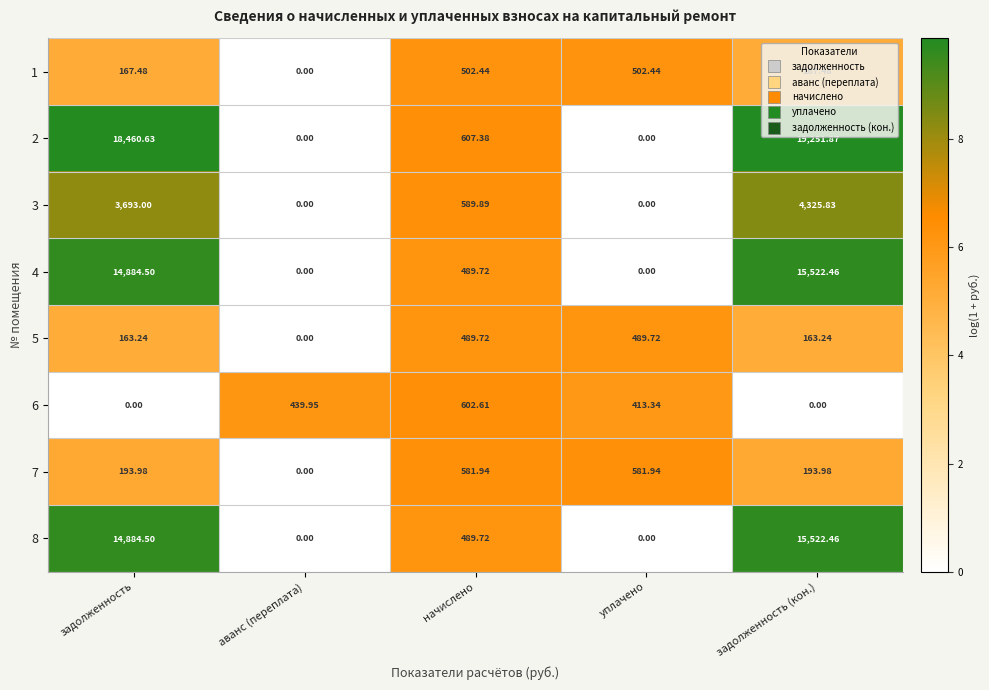

Is the value of 7 at уплачено greater than the value of 6 at аванс (переплата)?

Yes